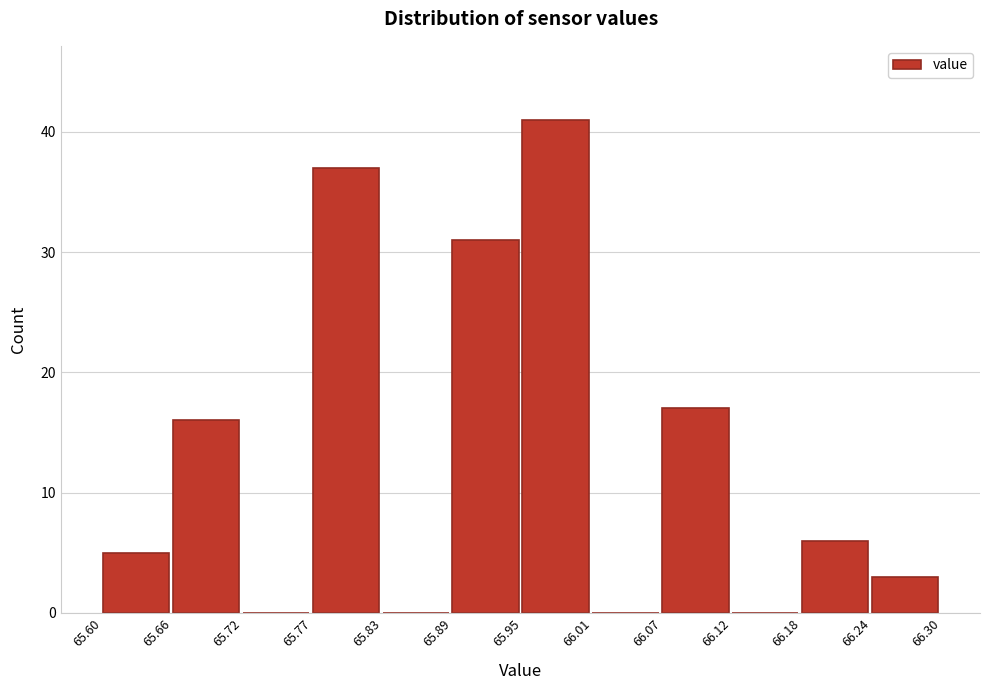

Reading left to right, transcribe this chart: for each bar, give the range it covers on the x-axis and its height. The values are not printed on the chart, so give them approximately, as read against the axis.

65.60 to 65.66: 5
65.66 to 65.72: 16
65.72 to 65.77: 0
65.77 to 65.83: 37
65.83 to 65.89: 0
65.89 to 65.95: 31
65.95 to 66.01: 41
66.01 to 66.07: 0
66.07 to 66.12: 17
66.12 to 66.18: 0
66.18 to 66.24: 6
66.24 to 66.30: 3